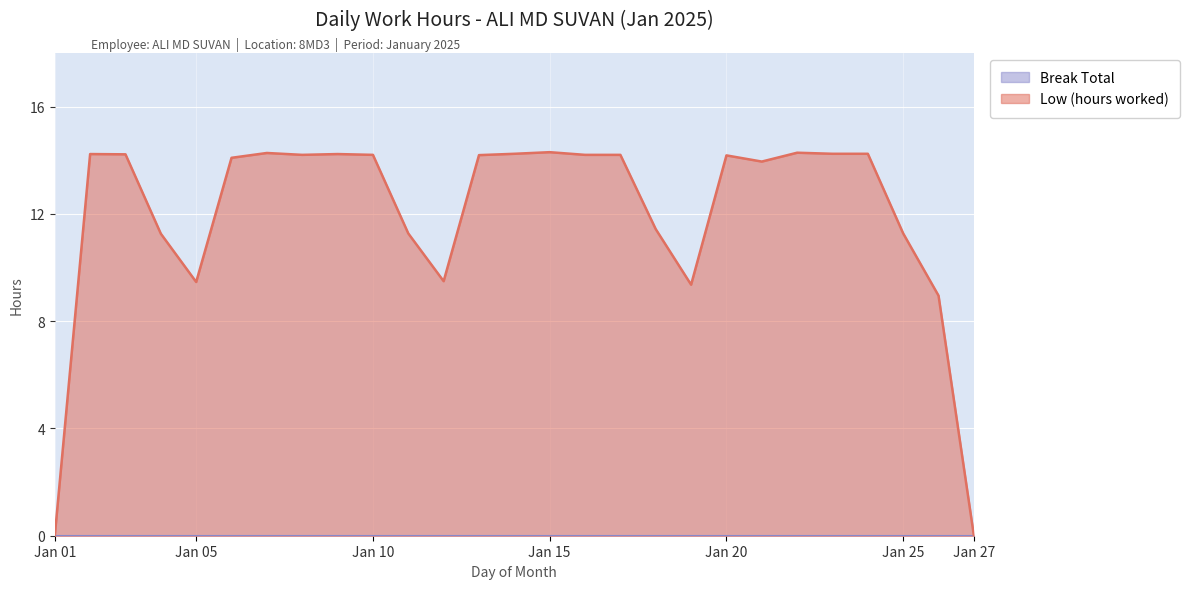

How many lines are shown in the chart?

2